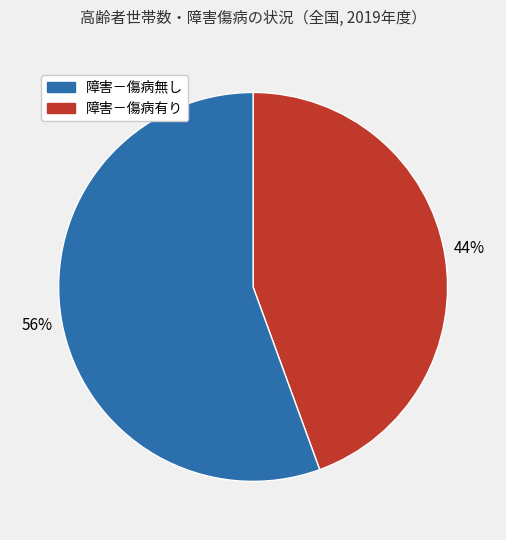

Count the number of slices in the pie.

2